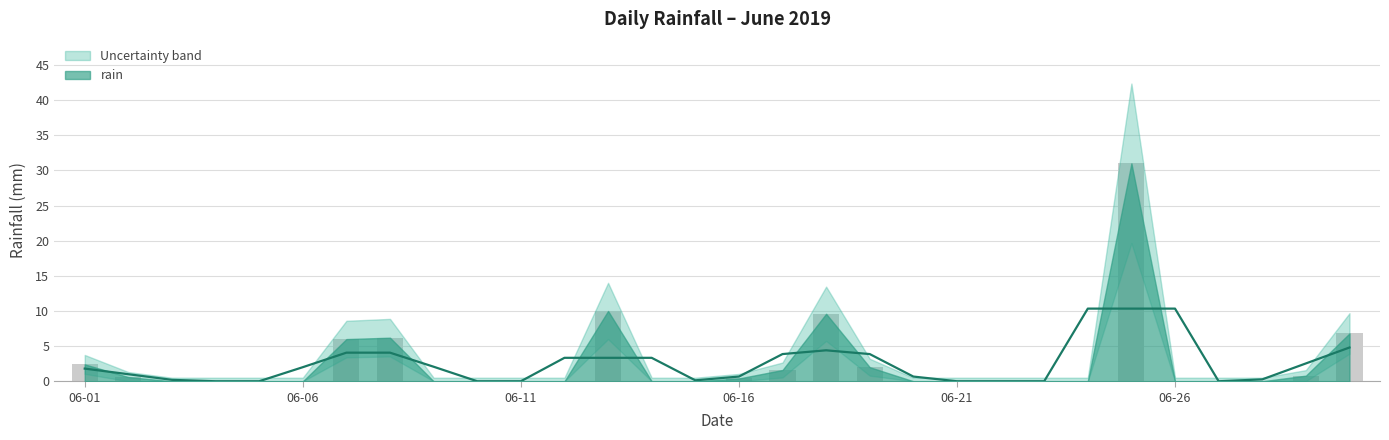

The chart shows a value of 0.5 at 2019-06-29. True or false?

False